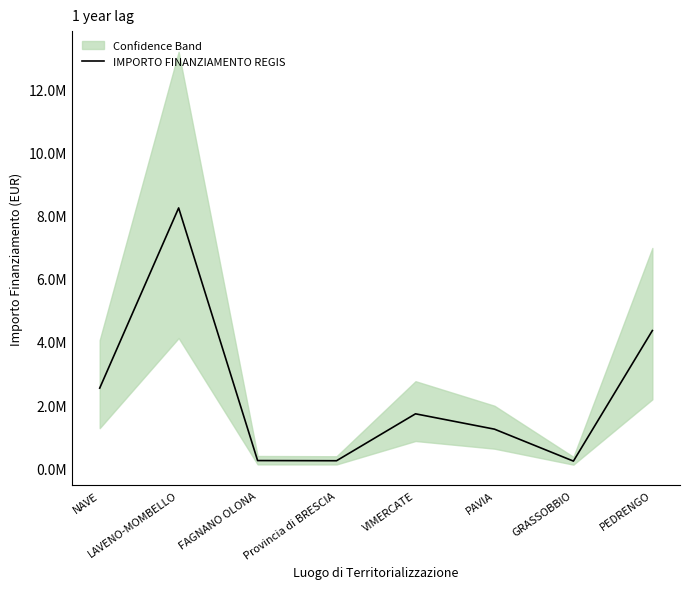

How many data points are less than 1723200?

4